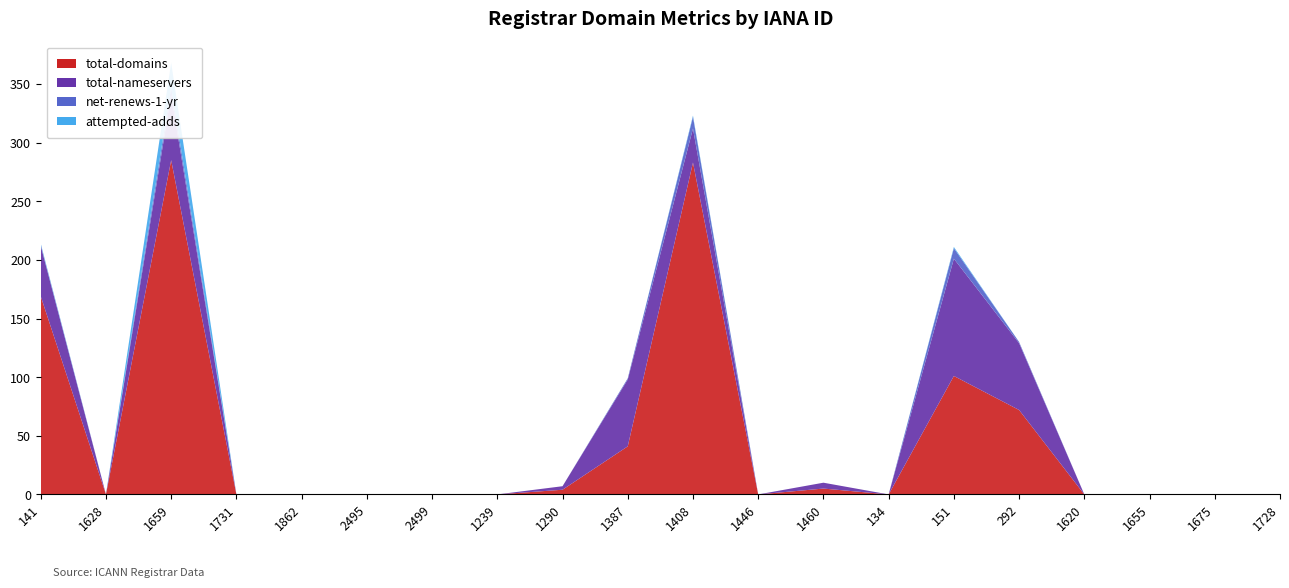

Reading left to right, list all the values displayed in this chart.

total-domains: 141=169	1628=0	1659=285	1731=0	1862=0	2495=0	2499=0	1239=0	1290=4	1387=41	1408=283	1446=0	1460=5	134=0	151=101	292=72	1620=0	1655=0	1675=0	1728=0
total-nameservers: 141=43	1628=0	1659=56	1731=0	1862=0	2495=0	2499=0	1239=0	1290=3	1387=57	1408=29	1446=0	1460=5	134=0	151=100	292=57	1620=0	1655=0	1675=0	1728=0
net-renews-1-yr: 141=1	1628=0	1659=6	1731=0	1862=0	2495=0	2499=0	1239=0	1290=0	1387=1	1408=10	1446=0	1460=0	134=0	151=9	292=1	1620=0	1655=0	1675=0	1728=0
attempted-adds: 141=1	1628=0	1659=21	1731=0	1862=0	2495=0	2499=0	1239=0	1290=0	1387=0	1408=1	1446=0	1460=0	134=0	151=1	292=0	1620=0	1655=0	1675=0	1728=0